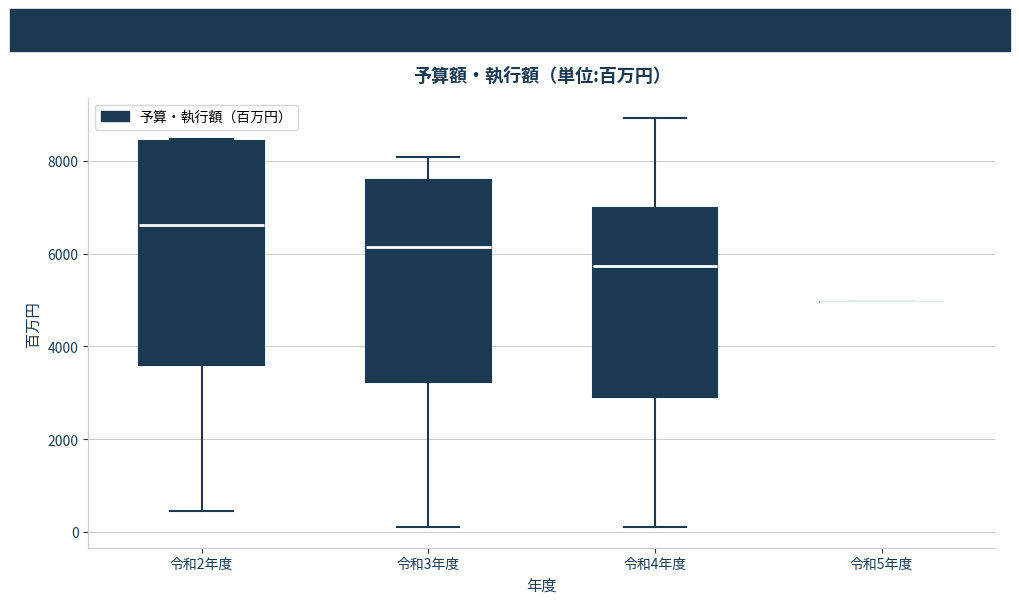

Where is the upper edge of the box for 令和3年度 on the y-axis? The values are not printed on the chart, so give them approximately, as read against the axis.

7600